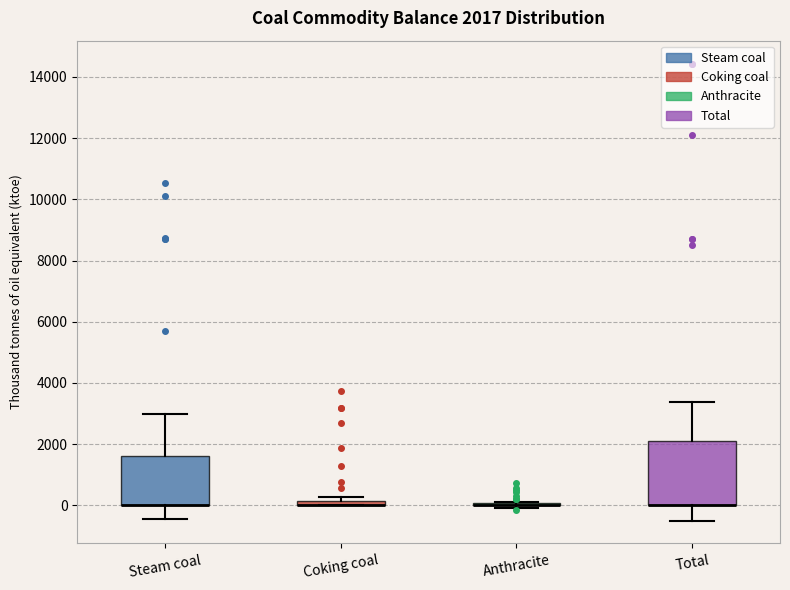

Which box is the tallest, from its lower edge to its upper edge?

Total